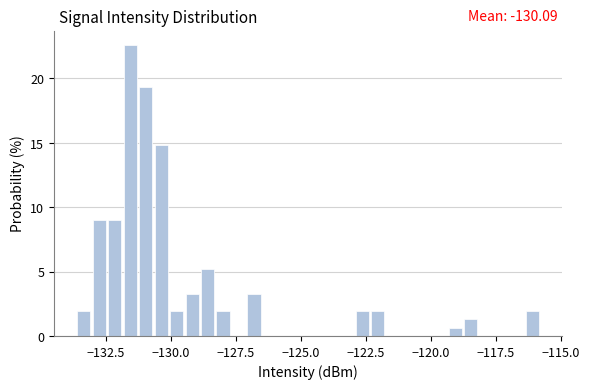

Around what value on the x-axis is the tallest bar? Give the approximate position of its centre, as read against the axis.

-131.5